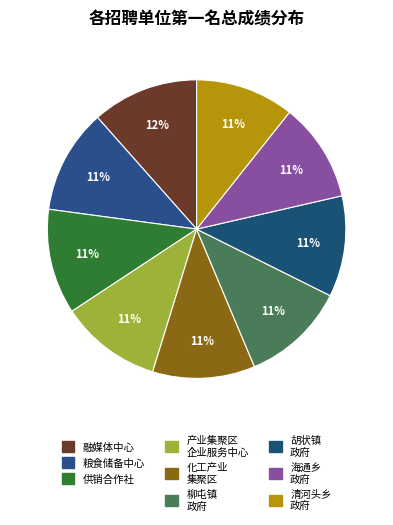

How many segments does this pie chart have?

9